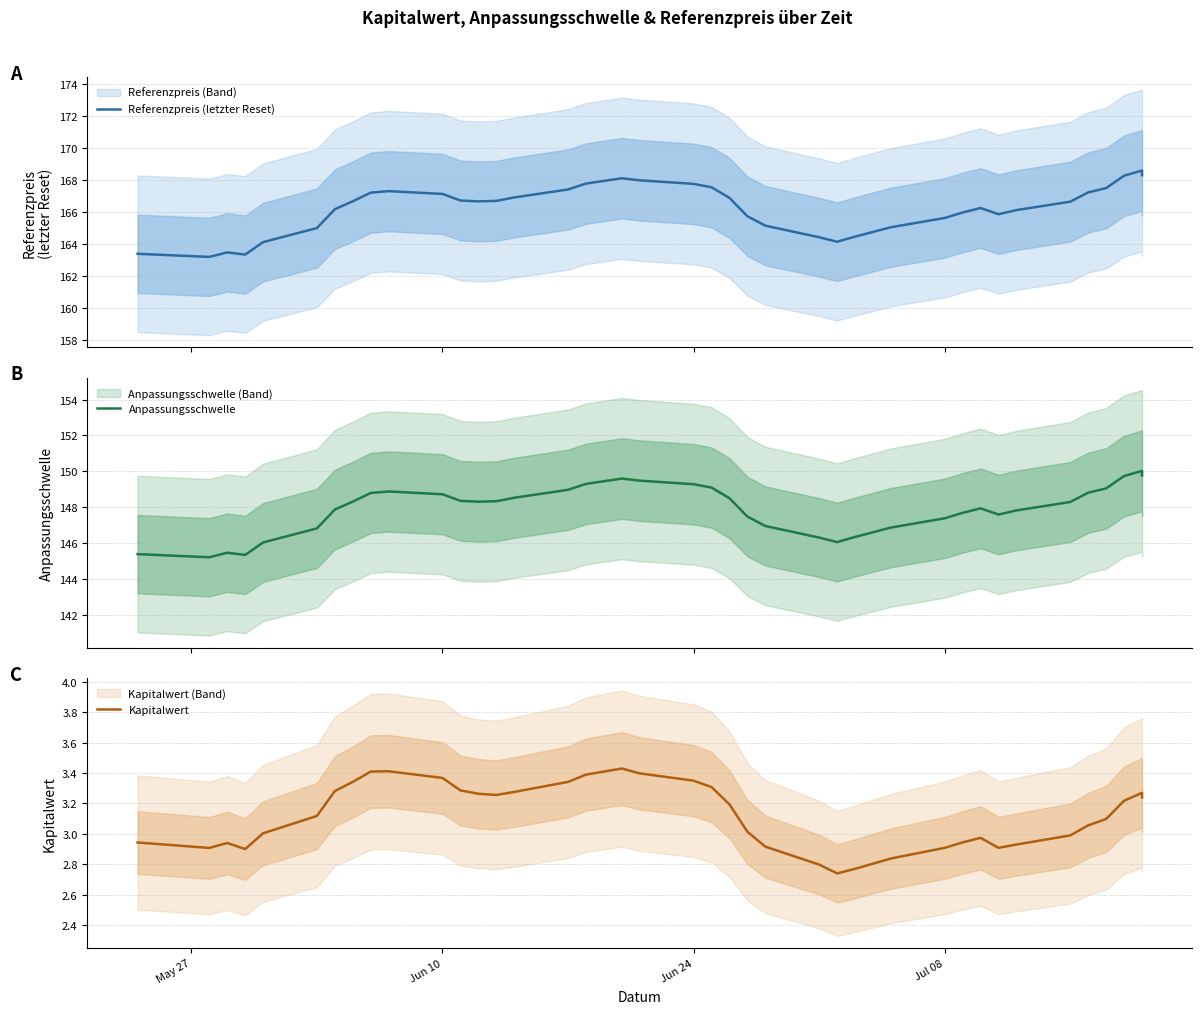

What is the average value of the Kapitalwert series?

3.1